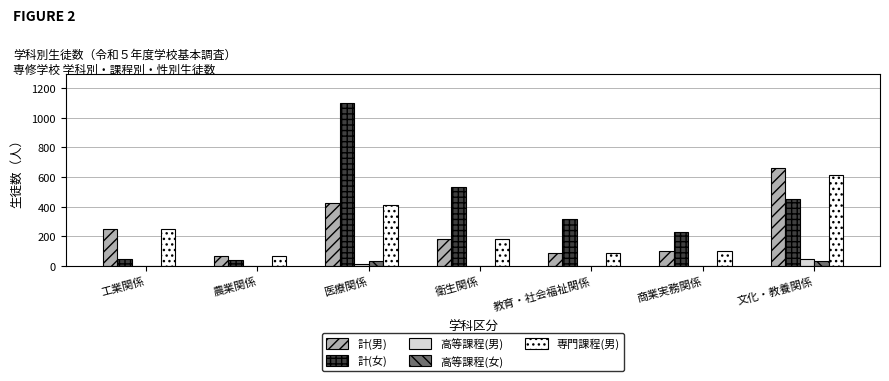

What is the sum of all 高等課程(女) values?

63